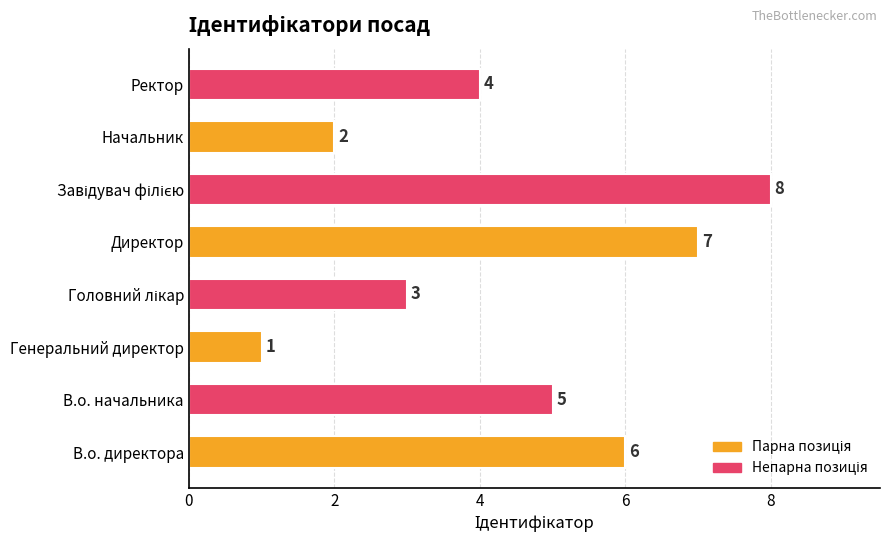

Which label corresponds to the smallest value in the chart?

Генеральний директор